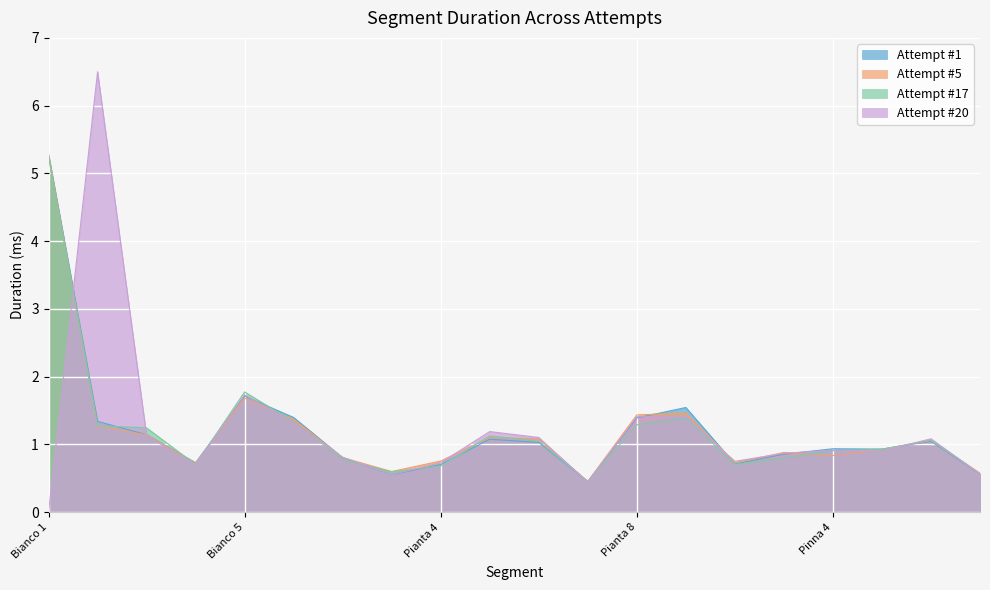

Which category has the highest value across all series?

Bianco 2